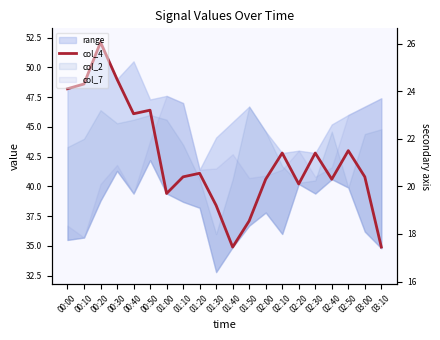

What is the ratio of the value at 03:10 to the value at 01:40?

1.0